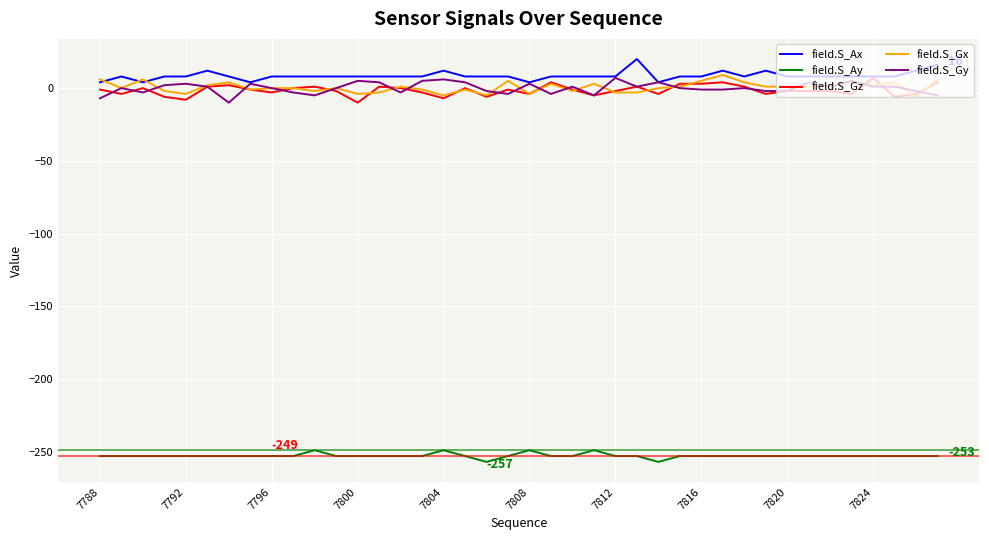

What is the greatest value displayed?

20